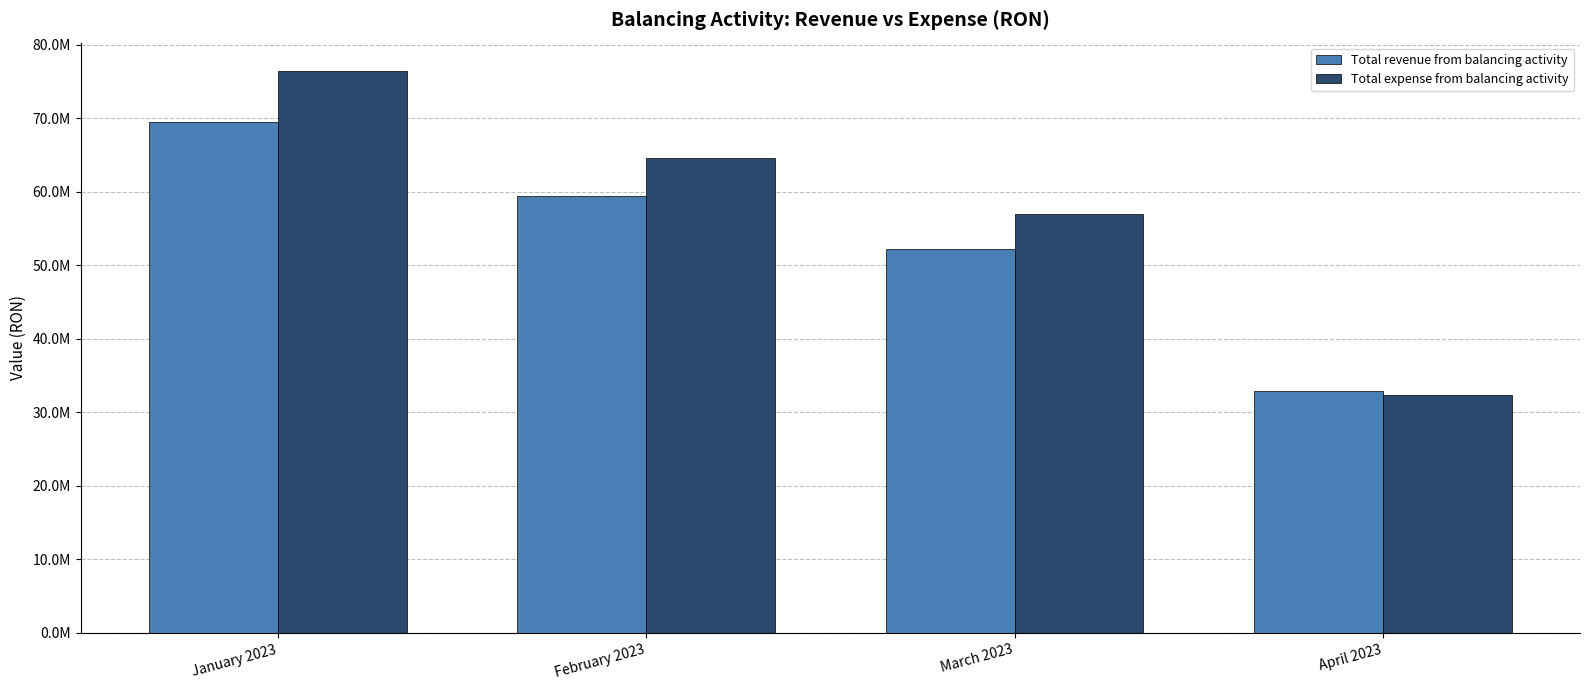

What is the difference between the highest and lowest values at February 2023?

5150467.4